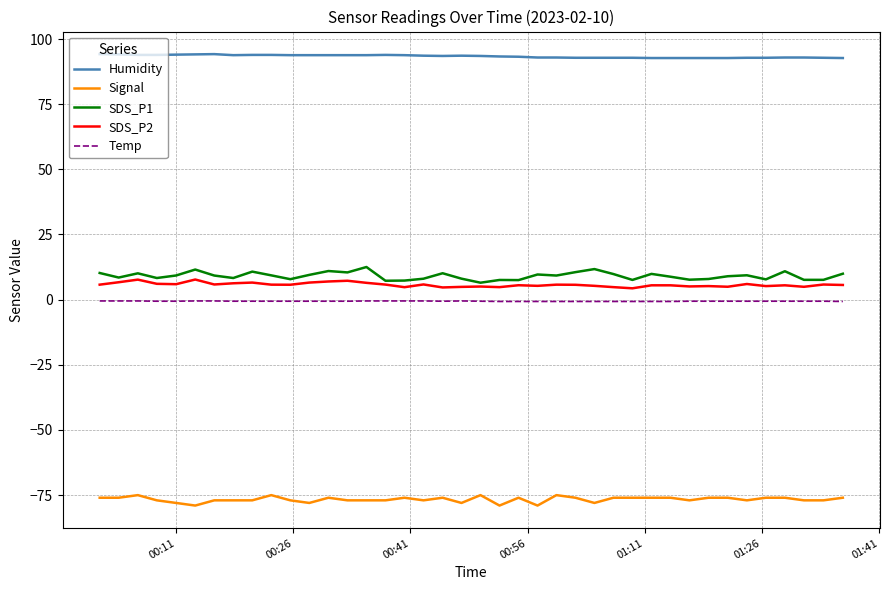

True or false: SDS_P1 and Temp cross at least once.

False